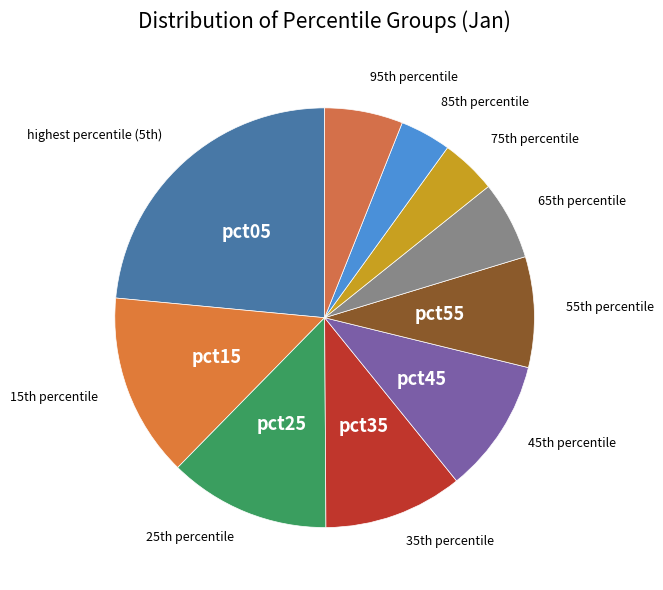

How many segments does this pie chart have?

10